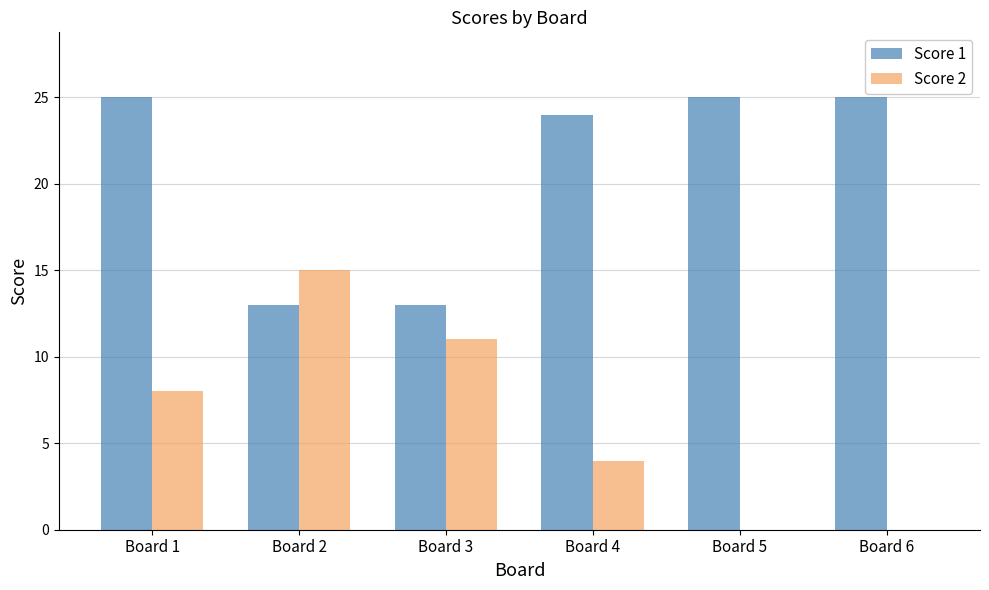

The Score 1 series shows 25 at Board 6. True or false?

True